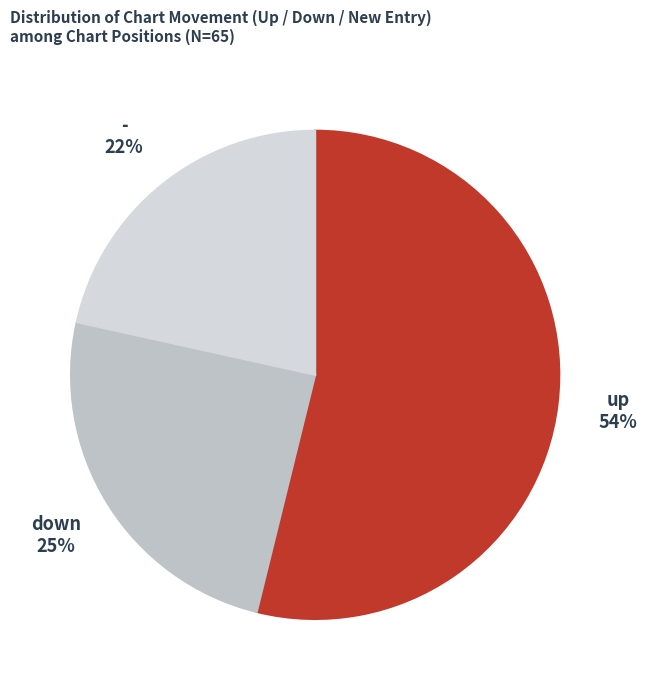

Between - and up, which is larger?

up